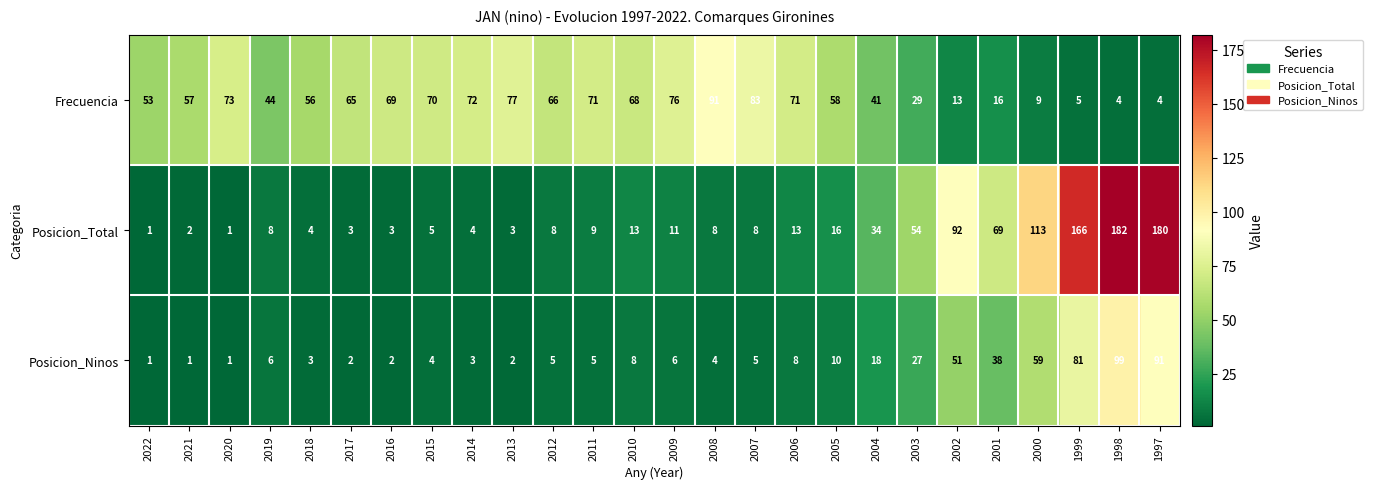

Count the number of categories in the chart.

26